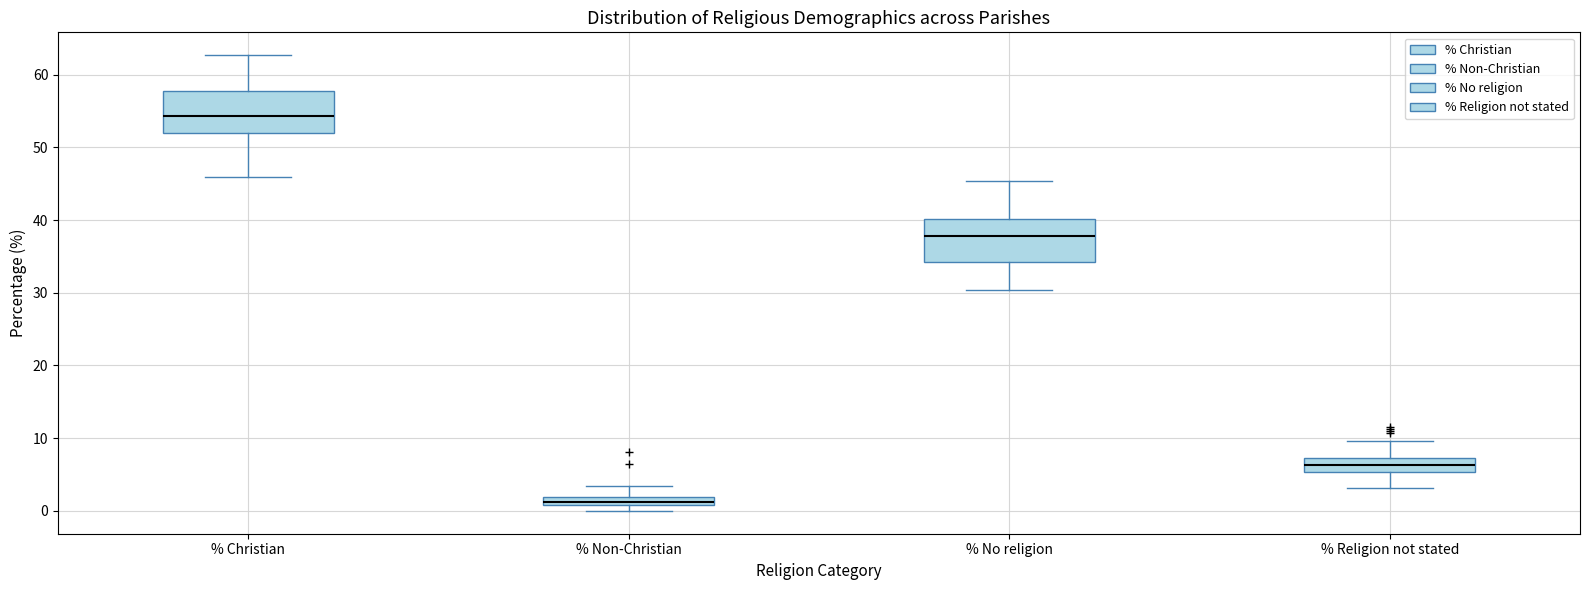

Where does the upper whisker of the box for % Religion not stated end on the y-axis? The values are not printed on the chart, so give them approximately, as read against the axis.

10